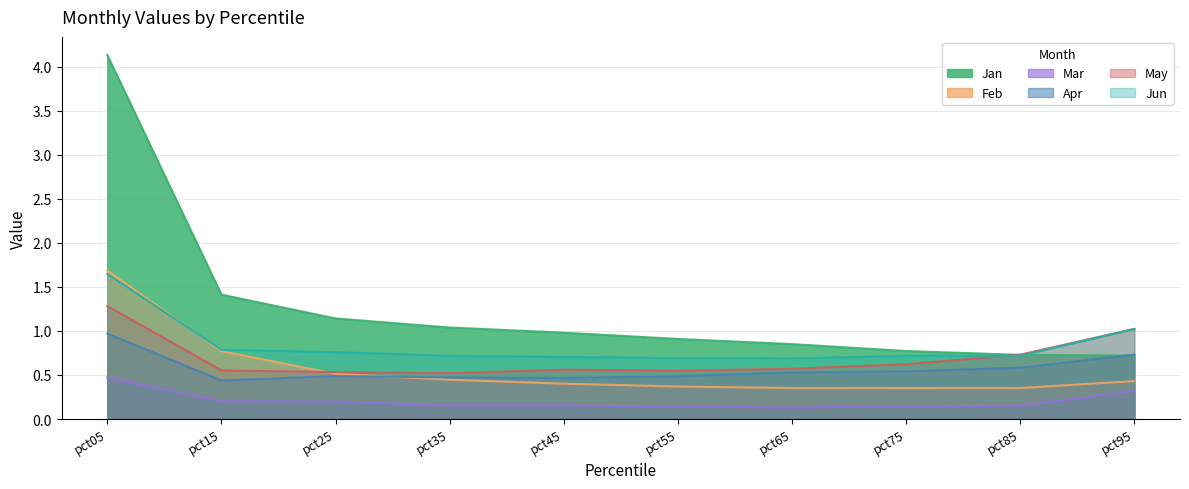

What is the spread (max minus min) of values at pct45?

0.8